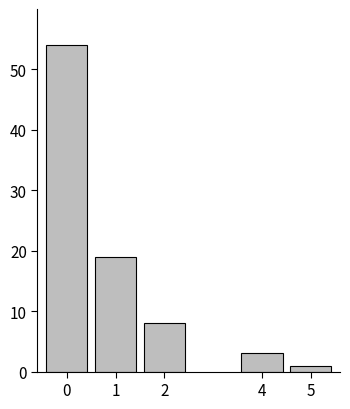

Reading left to right, what are all the values shown in this chart?

54	19	8	3	1